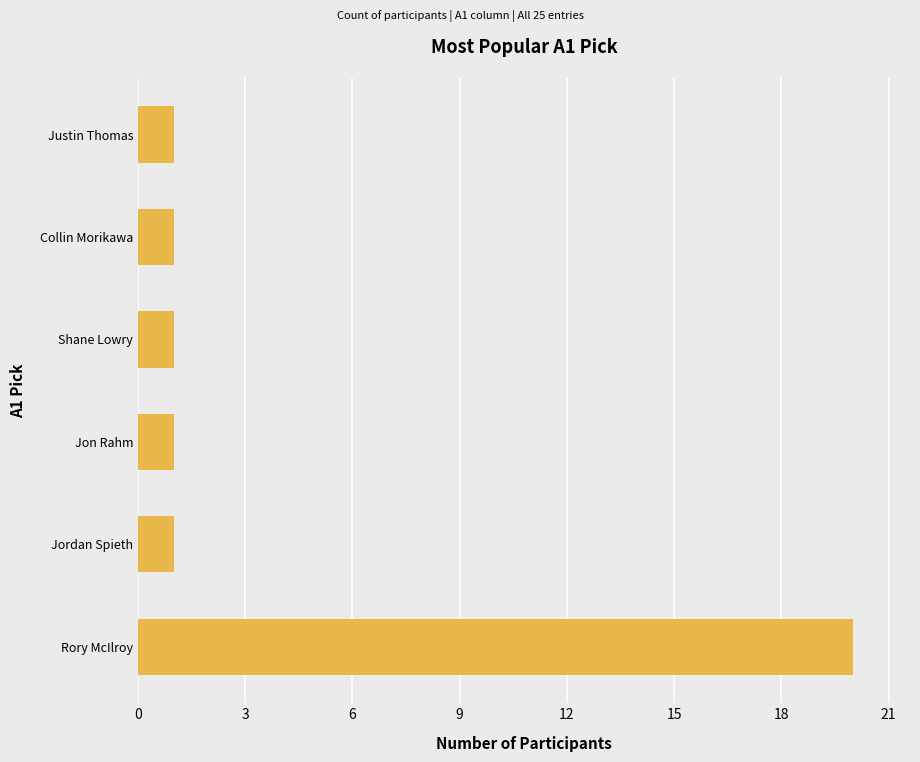

What is the minimum value shown in the chart?

1